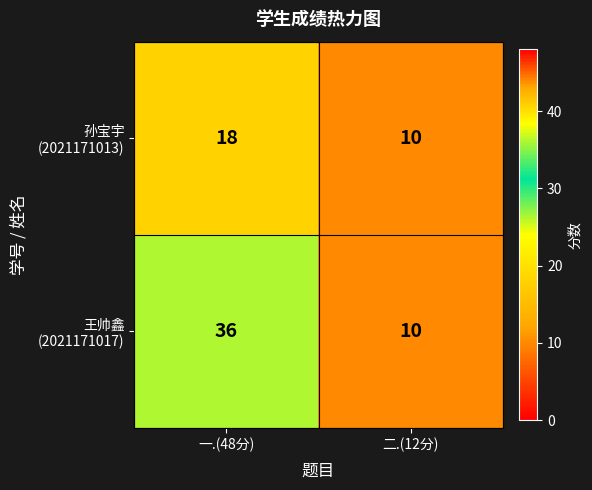

Which label corresponds to the largest value in the chart?

一.(48分)